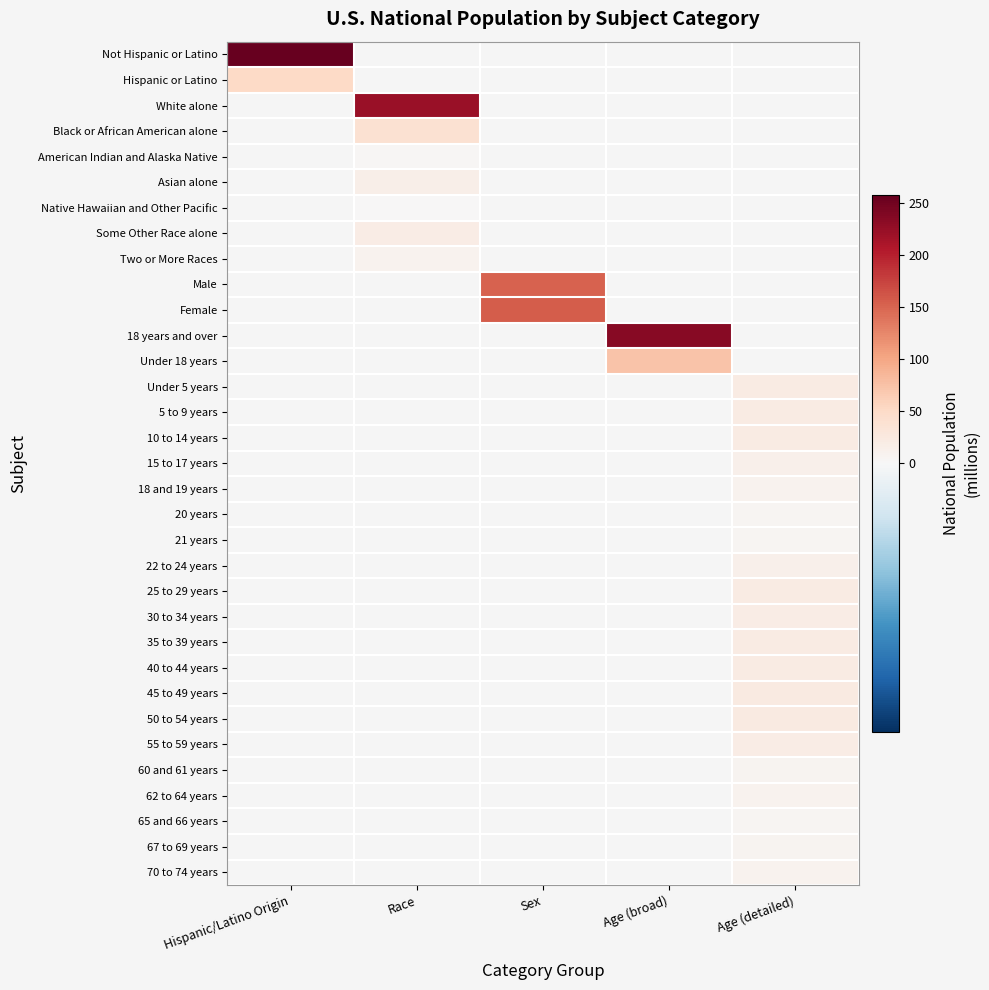

At Age (detailed), list the series in order from smallest to largest.

21 years, 20 years, 18 and 19 years, 15 to 17 years, Not Hispanic or Latino, Hispanic or Latino, White alone, Black or African American alone, American Indian and Alaska Native, Asian alone, Native Hawaiian and Other Pacific, Some Other Race alone, Two or More Races, Male, Female, 18 years and over, Under 18 years, 65 and 66 years, 60 and 61 years, 67 to 69 years, 70 to 74 years, 62 to 64 years, 22 to 24 years, 55 to 59 years, 30 to 34 years, 35 to 39 years, Under 5 years, 5 to 9 years, 10 to 14 years, 40 to 44 years, 25 to 29 years, 50 to 54 years, 45 to 49 years